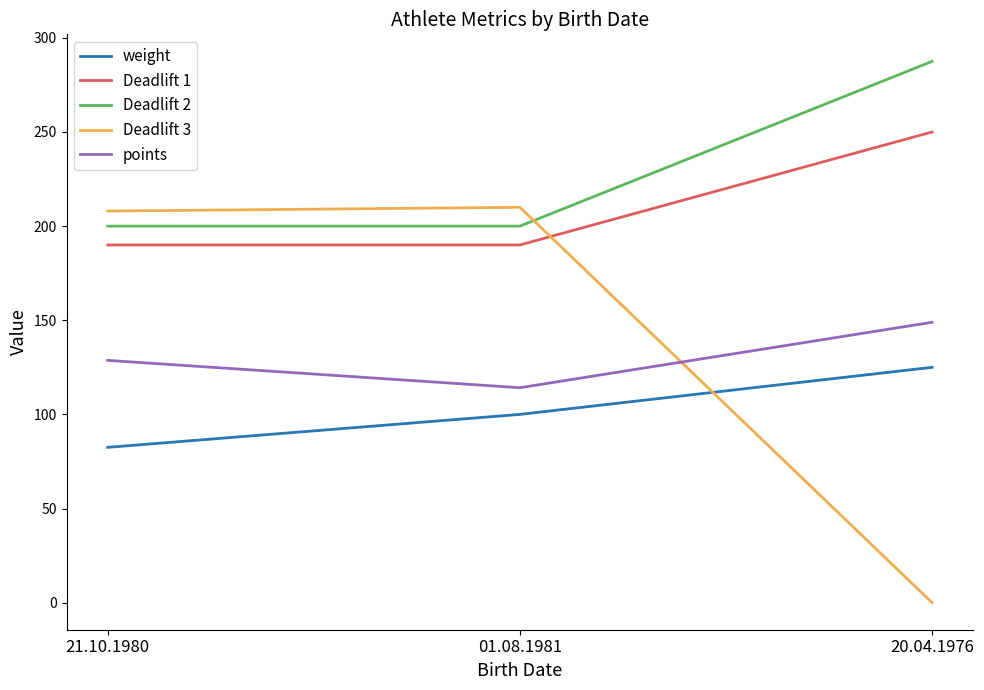

True or false: weight has a value of 100.0 at 01.08.1981.

True